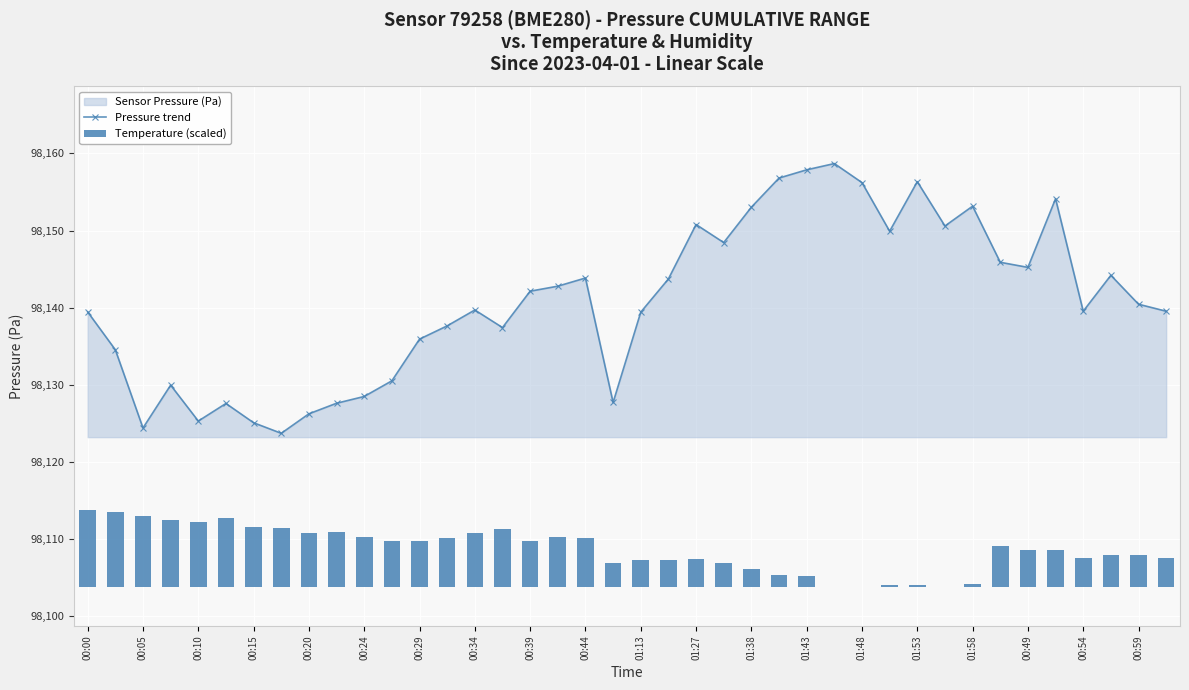

Where is the first local minimum for Pressure trend?

00:05